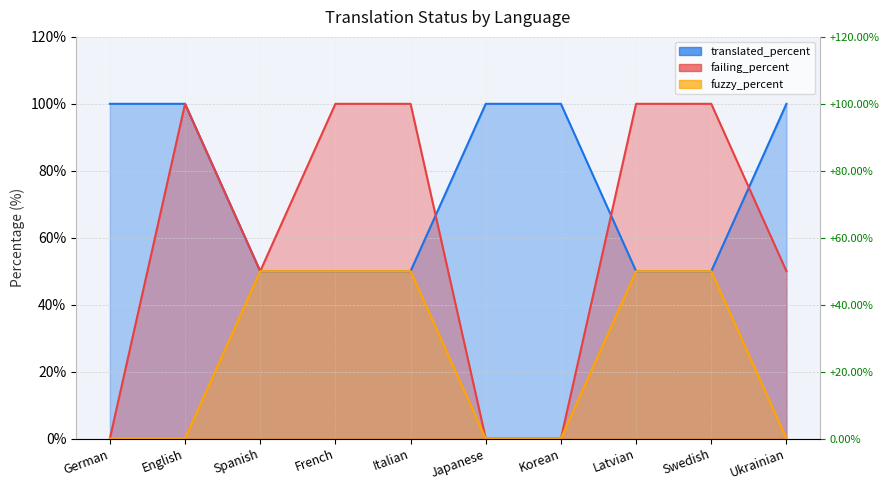

Does the chart display data point markers on the line(s)?

No